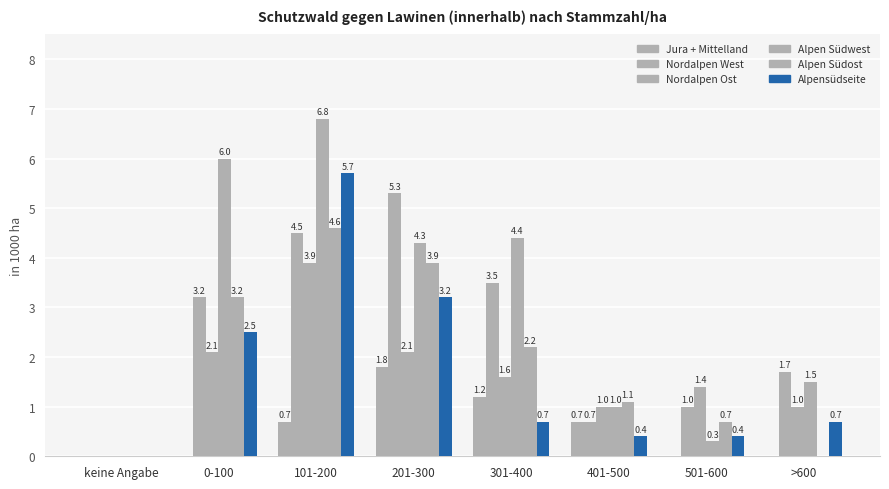

What is the spread (max minus min) of values at >600?

1.7